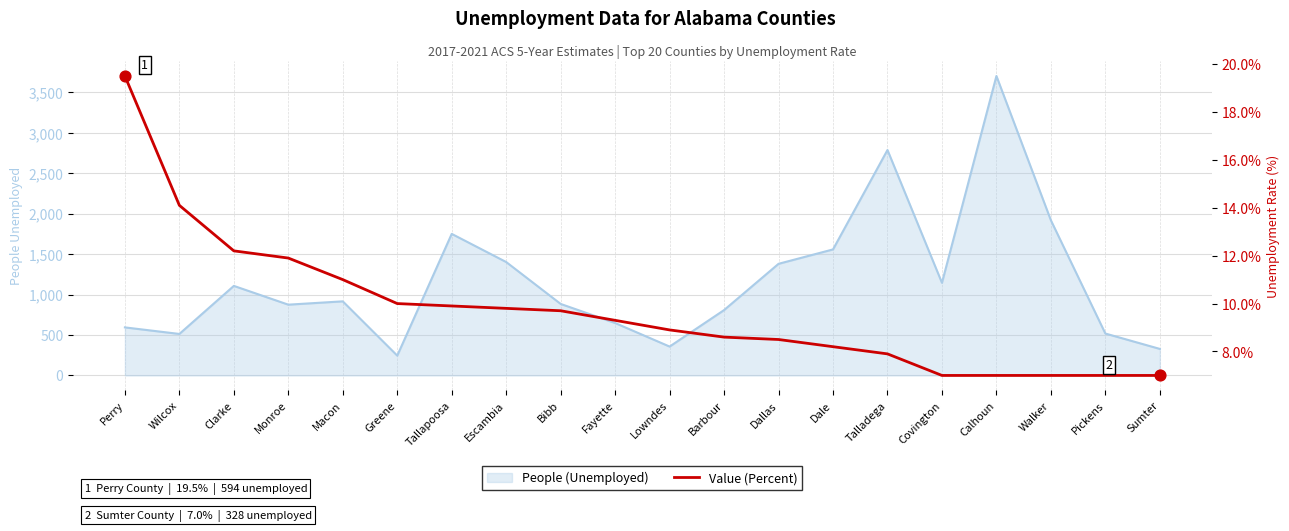

Which has a higher value, Dale or Greene?

Greene